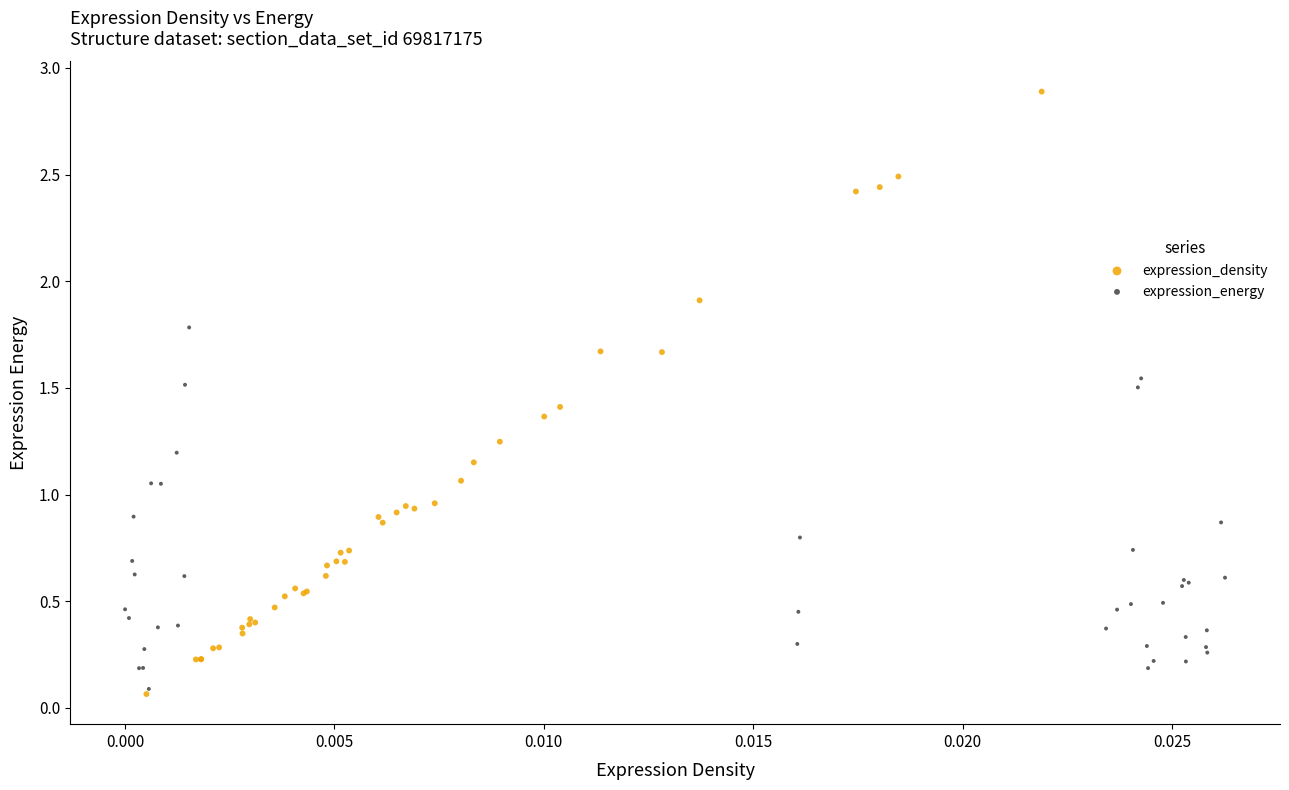

Which series reaches the maximum Y coordinate?

expression_density